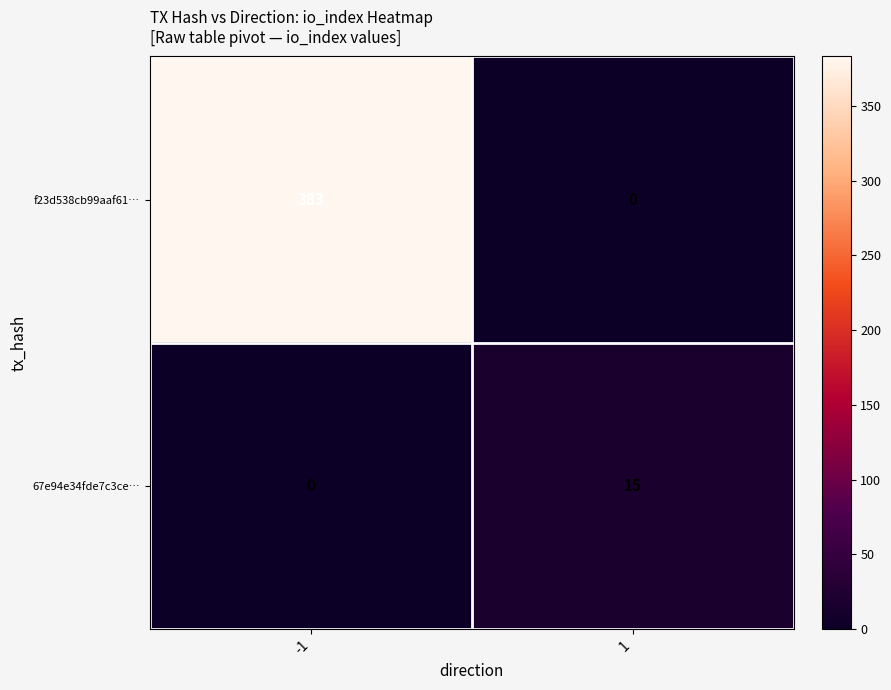

The value of f23d538cb99aaf61… at -1 is 569. True or false?

False